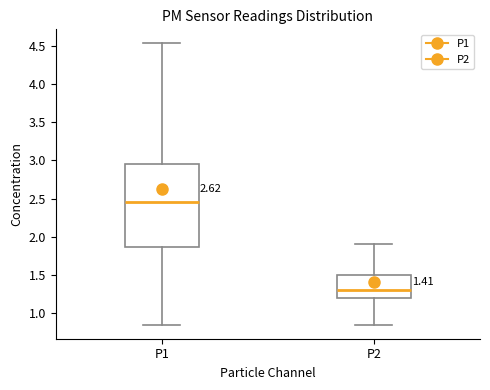

Which box has the highest median line?

P1